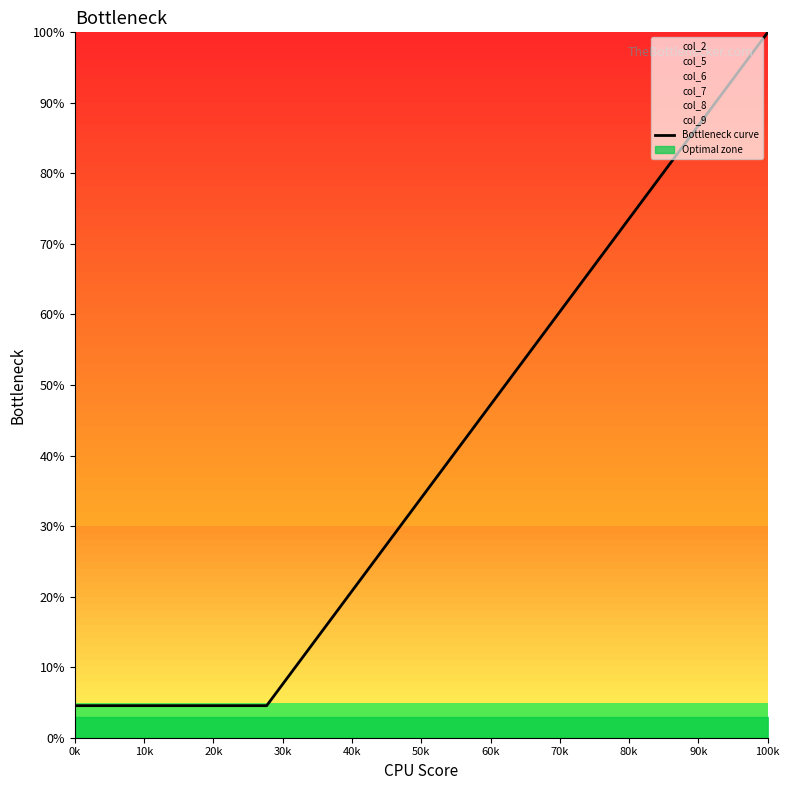

True or false: there are more than 1 points higher than both neighbors.

False